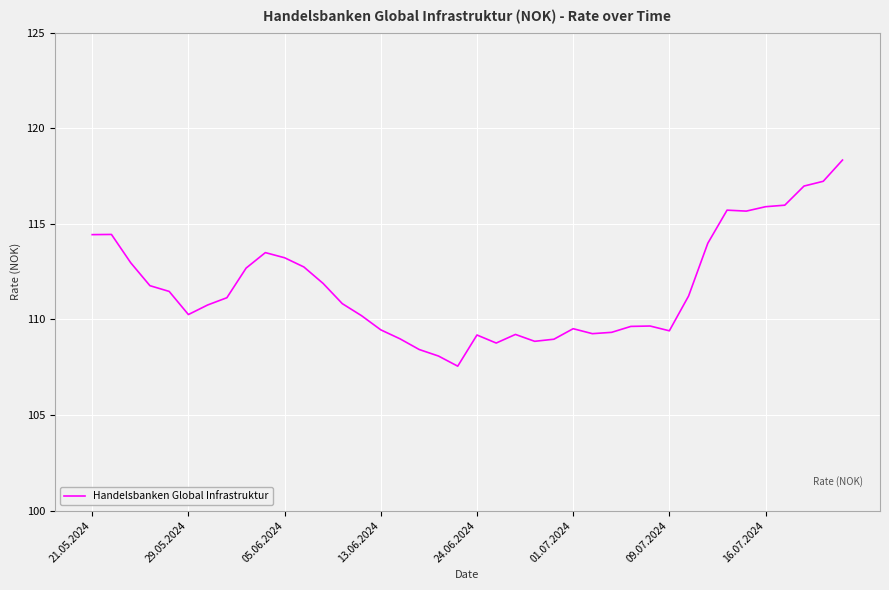

What is the difference between the maximum and minimum values?

10.8